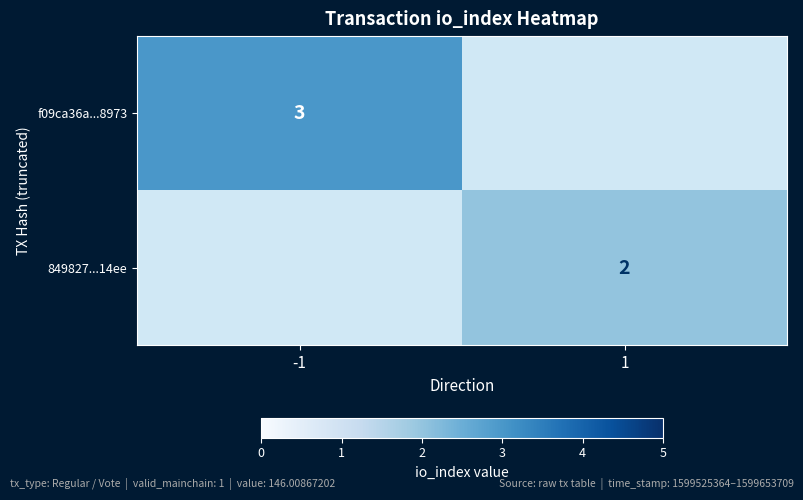

True or false: 849827...14ee has a value of 3.6 at 1.

False